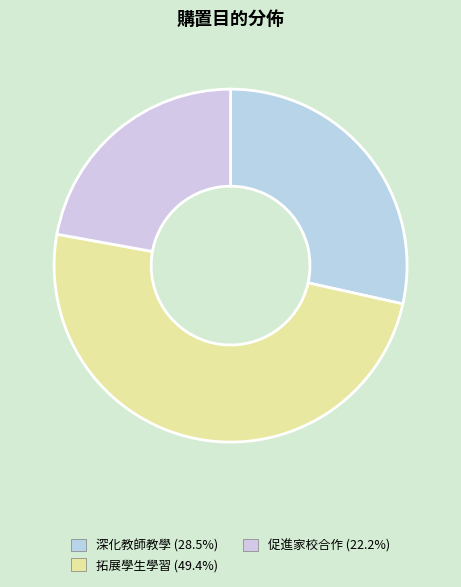

Between 促進家校合作 and 拓展學生學習, which is larger?

拓展學生學習